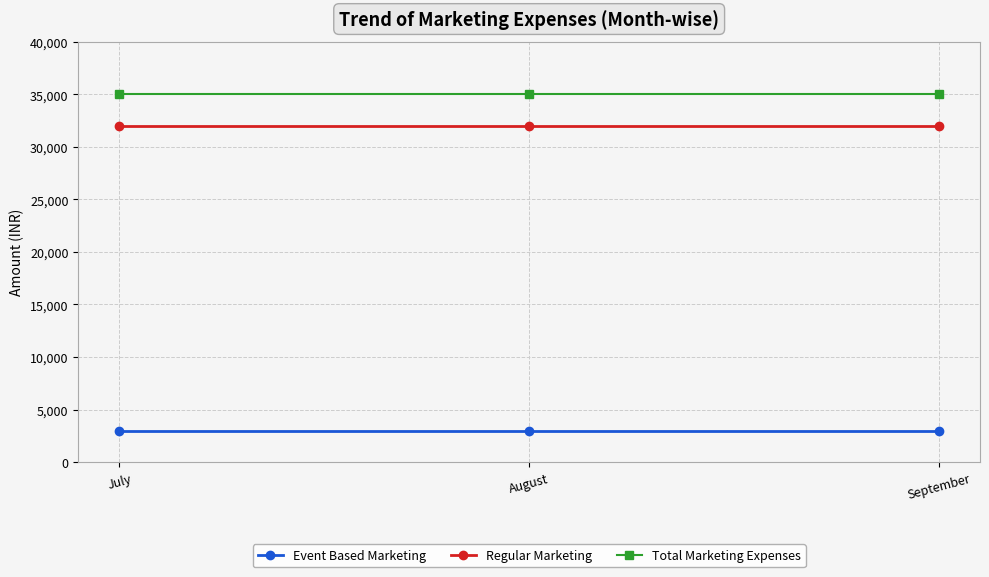

Reading left to right, transcribe all the data shown in this chart.

Event Based Marketing: 3000	3000	3000
Regular Marketing: 32000	32000	32000
Total Marketing Expenses: 35000	35000	35000